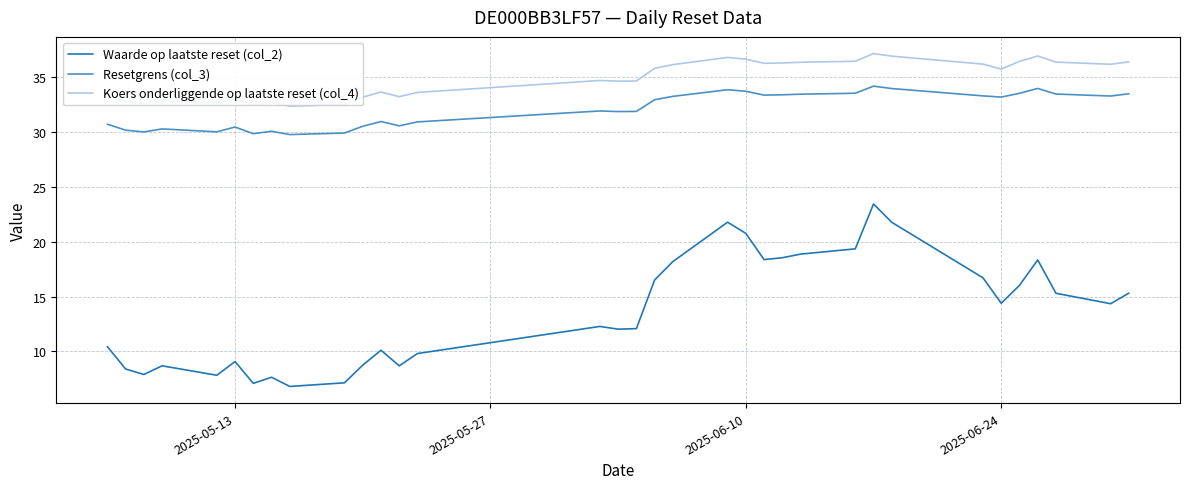

In Resetgrens (col_3), how many points are lower than both neighbors (excluding endpoints)?

9